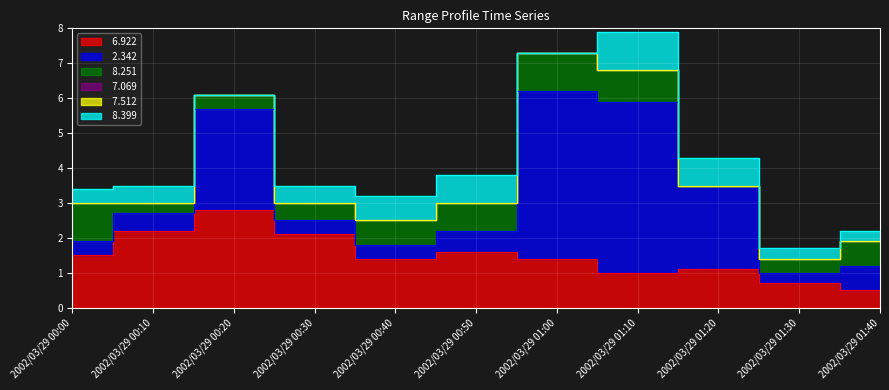

At which category does   6.922 reach its first local peak?

2002/03/29 00:20